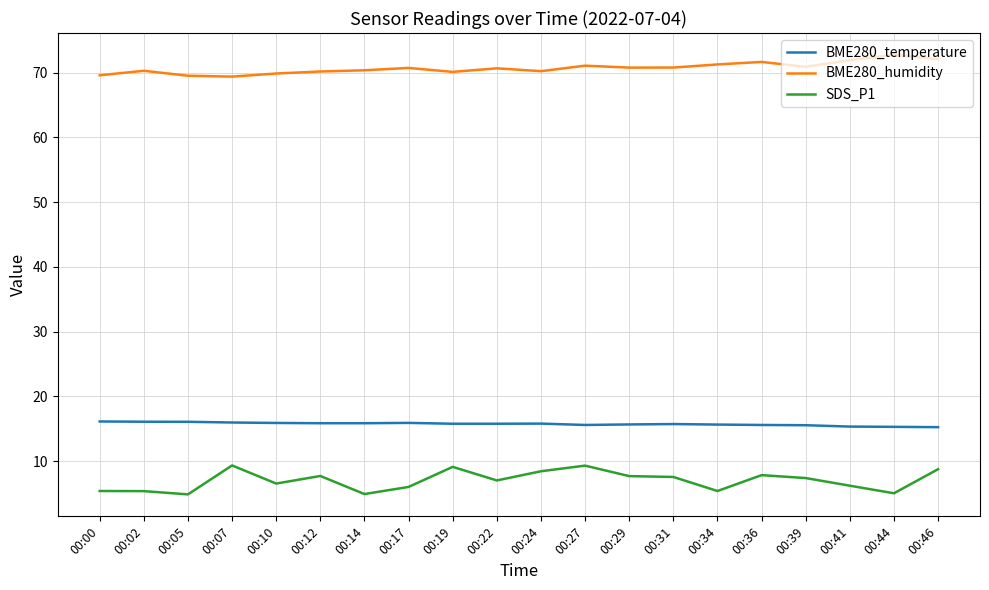

What is the minimum value for BME280_humidity?

69.4